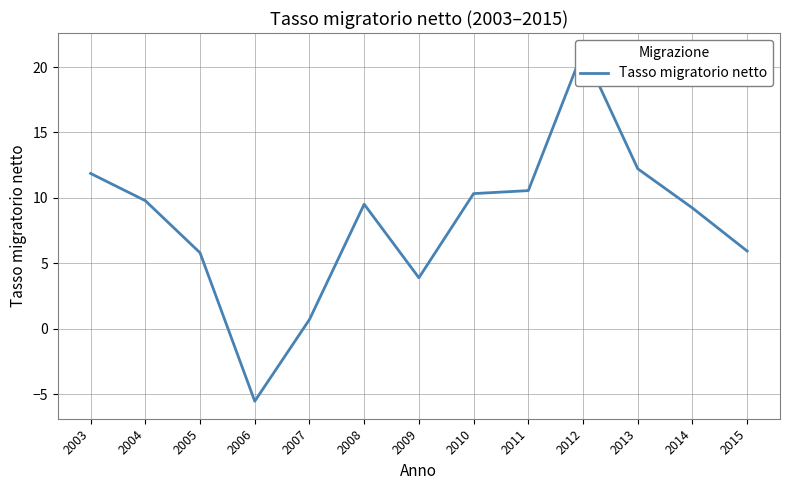

How many lines are shown in the chart?

1